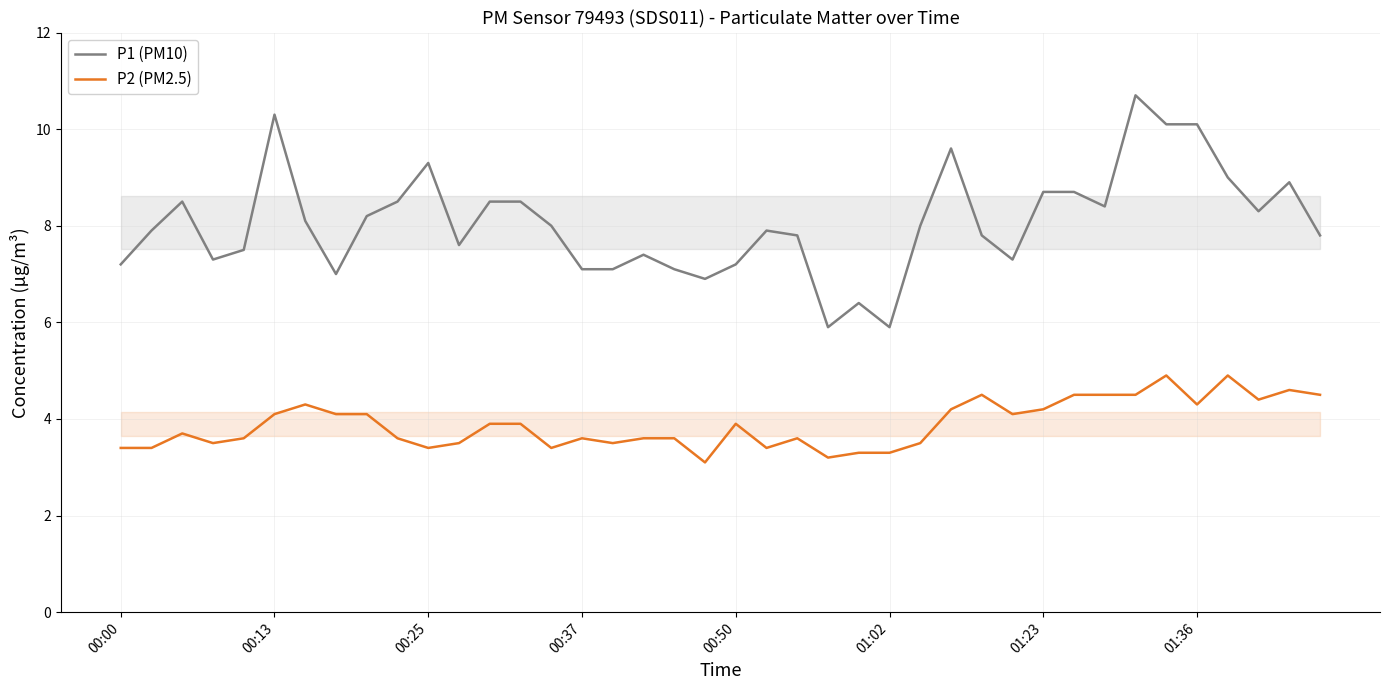

Count the number of data series in this chart.

2